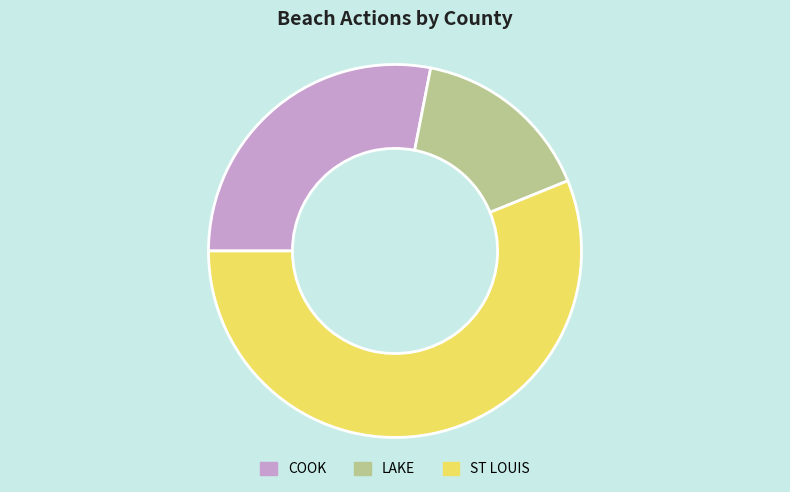

True or false: COOK accounts for 22% of the total.

False